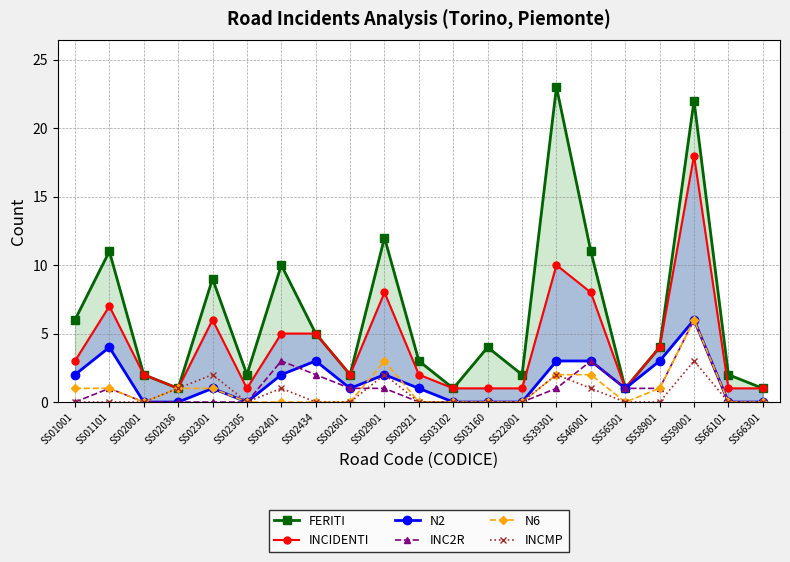

How many values in the FERITI series are below 4?

10